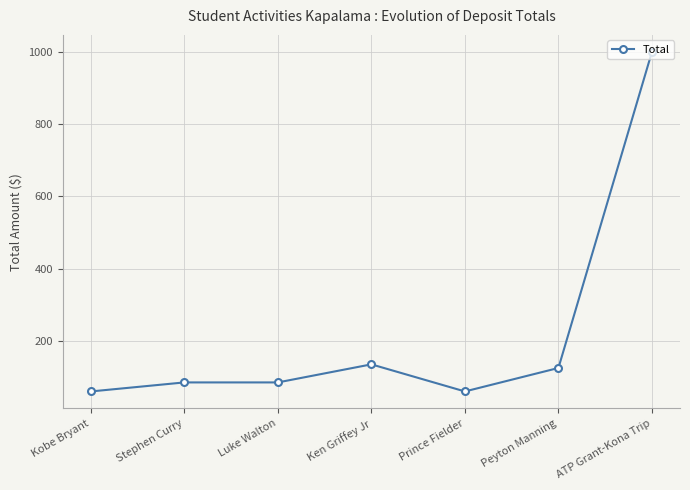

Reading left to right, extract all data points from this chart.

Kobe Bryant=60	Stephen Curry=85	Luke Walton=85	Ken Griffey Jr=135	Prince Fielder=60	Peyton Manning=125	ATP Grant-Kona Trip=1000